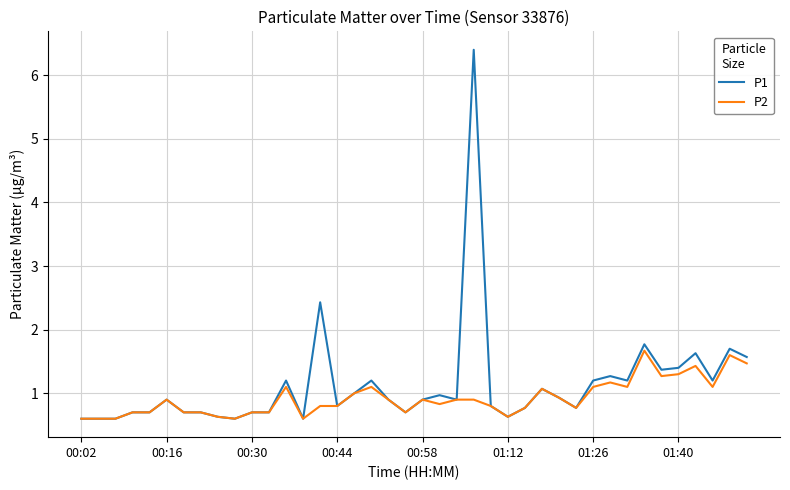

Rank the series by their maximum value, from lowest to highest.

P2, P1